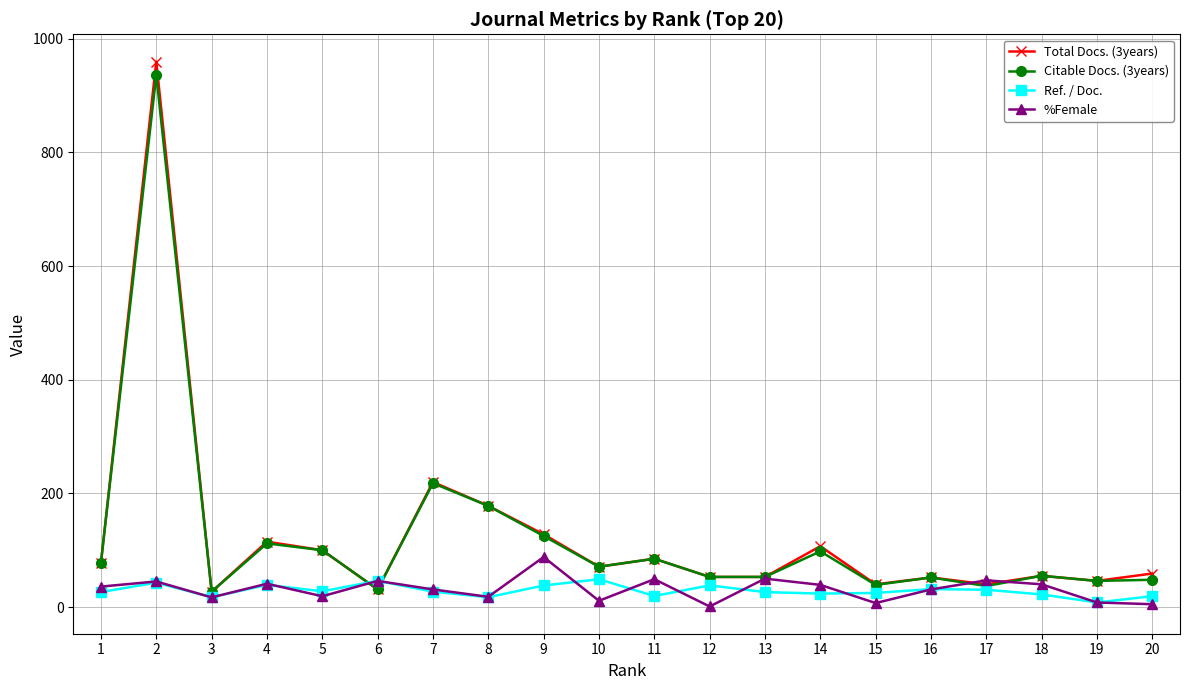

True or false: %Female and Ref. / Doc. cross at least once.

True